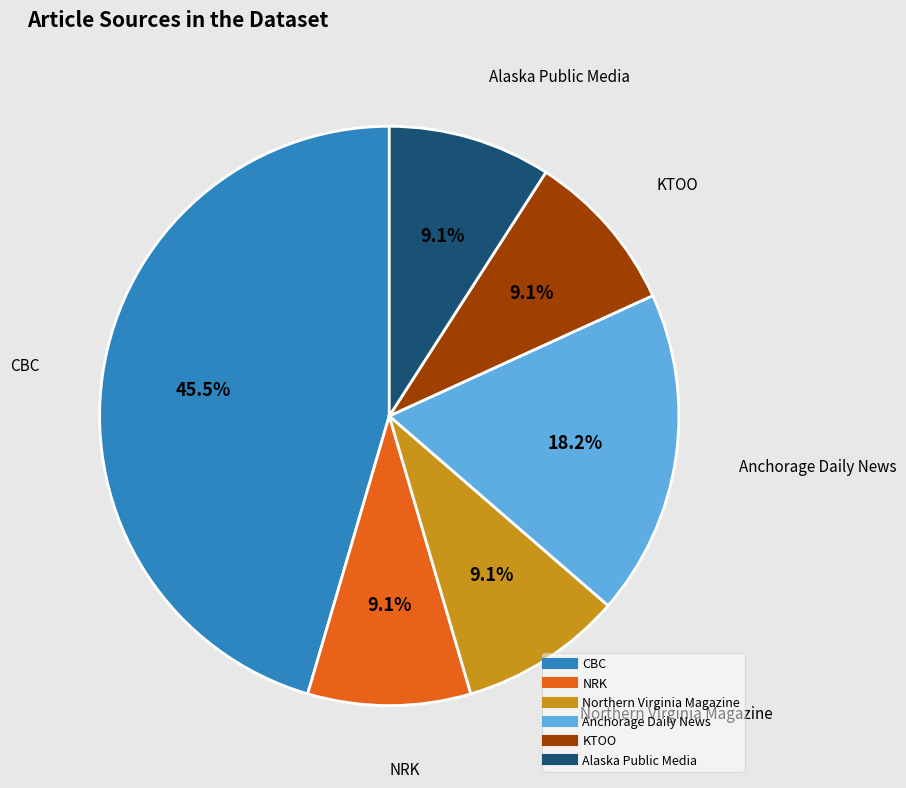

The NRK slice represents 14% of the pie. True or false?

False